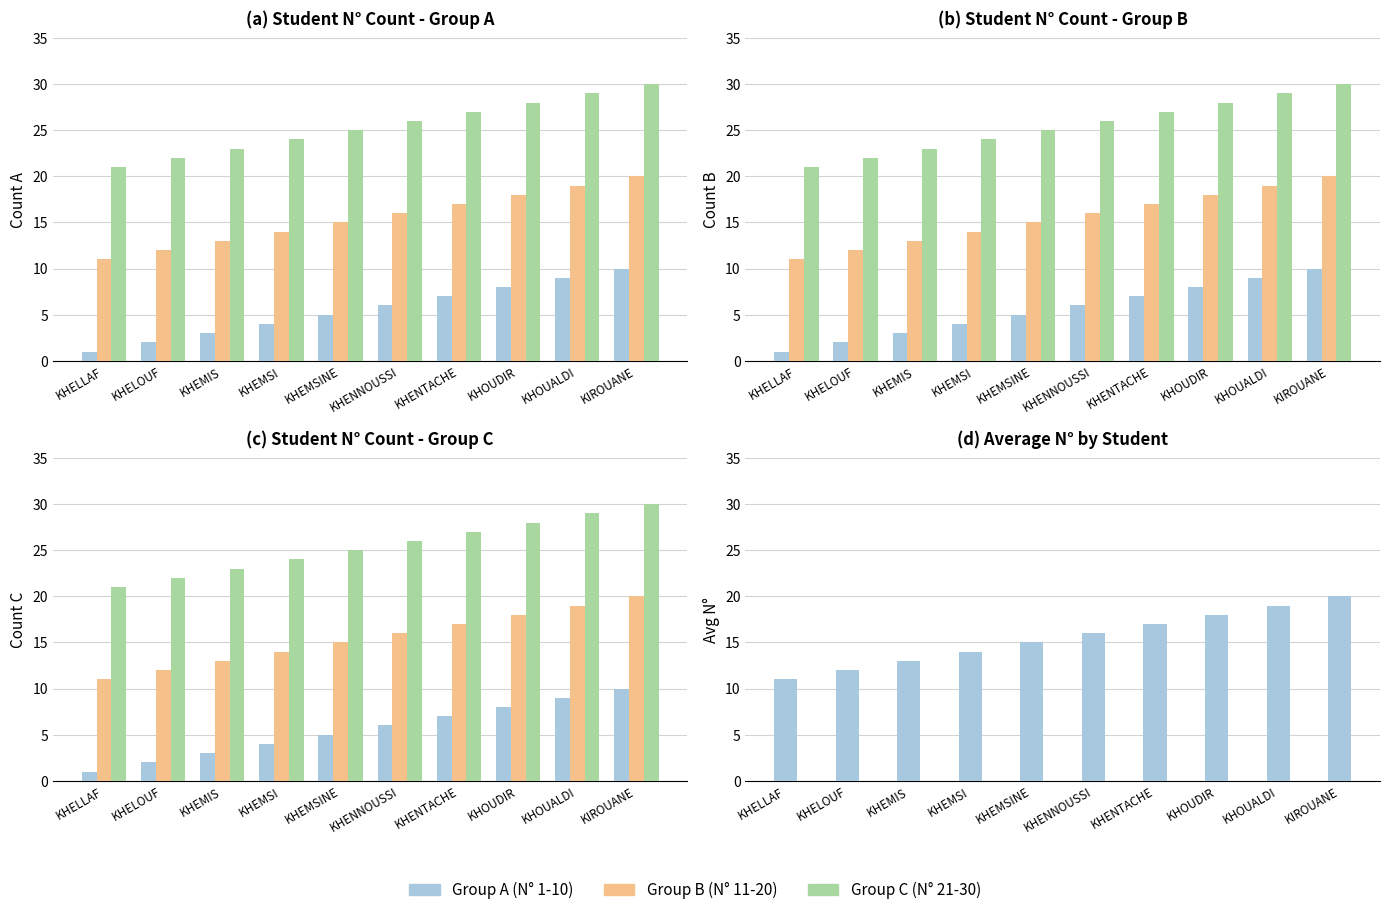

Is the value of Group C (N° 21-30) at KHOUDIR greater than the value of Group A (N° 1-10) at KHENNOUSSI?

Yes